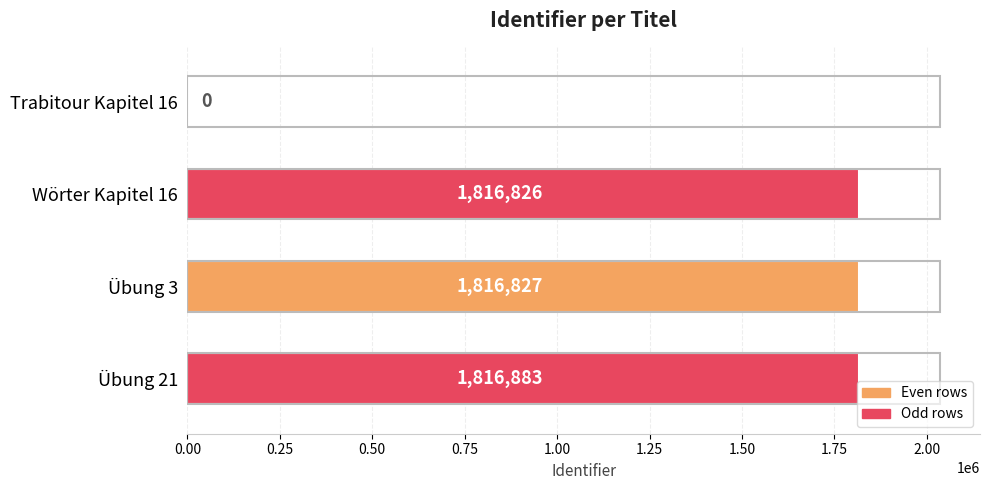

How many positive values are there?

3